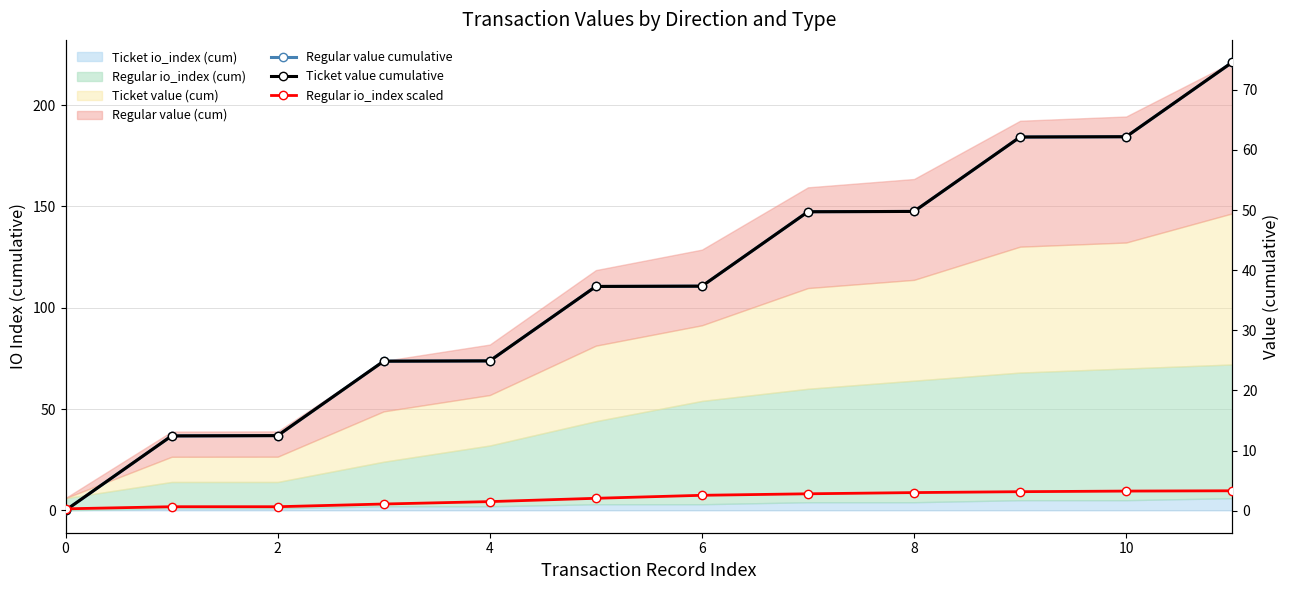

What is the average value of the Regular value cumulative series?

37.3